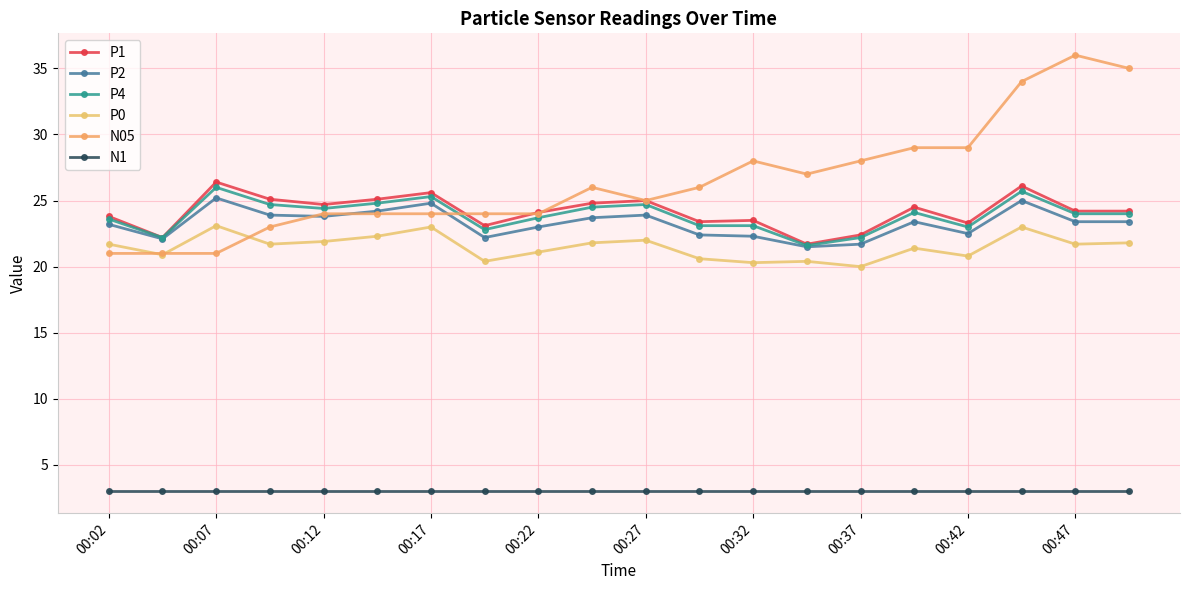

What is the value of the P2 point at the 15th from the left?

21.7